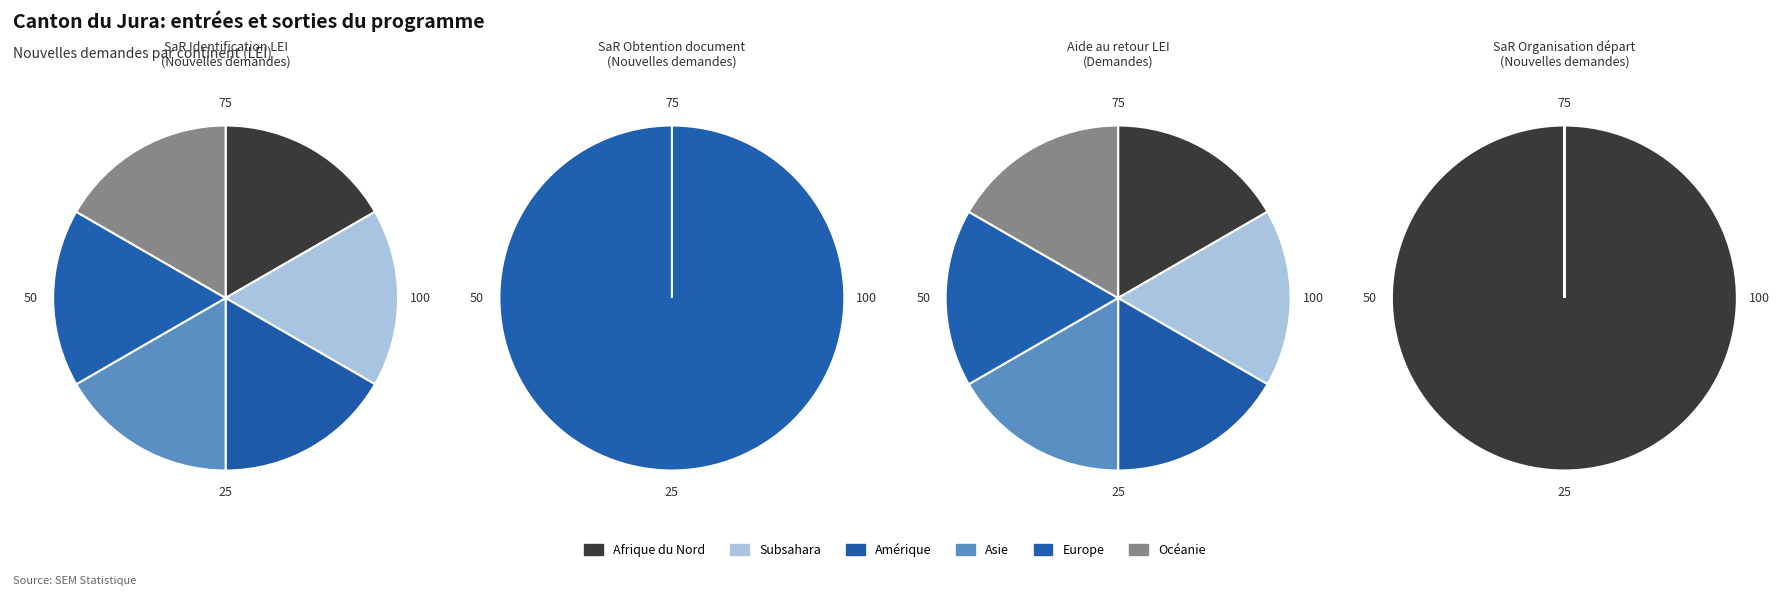

What is the smallest slice in the pie chart?

Afrique du Nord